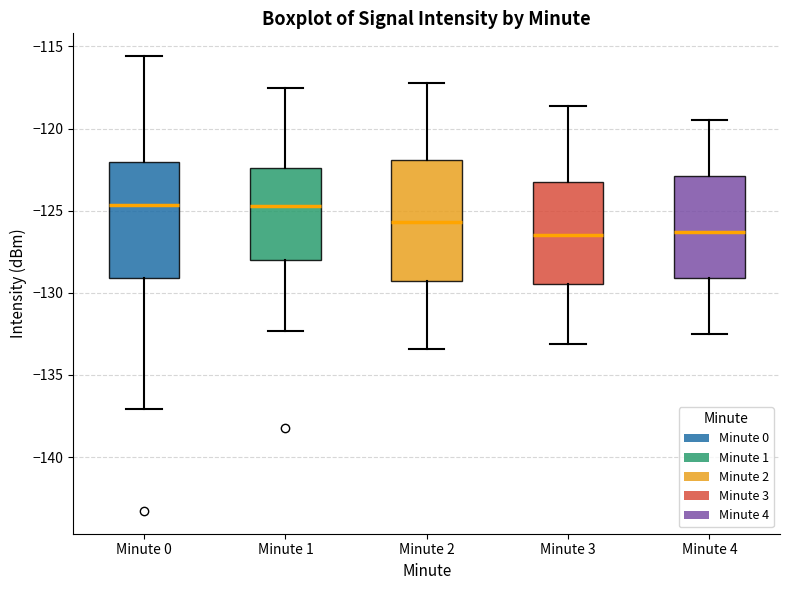

Reading left to right, read every box against the y-axis: the position of its median line, the range the box covers, and the ends of its whiskers. The values are not printed on the chart, so give them approximately, as read against the axis.

Minute 0: median -124.5, box -129.0 to -122.0, whiskers -137.0 to -115.5
Minute 1: median -124.5, box -128.0 to -122.5, whiskers -132.5 to -117.5
Minute 2: median -125.5, box -129.0 to -122.0, whiskers -133.5 to -117.0
Minute 3: median -126.5, box -129.5 to -123.5, whiskers -133.0 to -118.5
Minute 4: median -126.5, box -129.0 to -123.0, whiskers -132.5 to -119.5